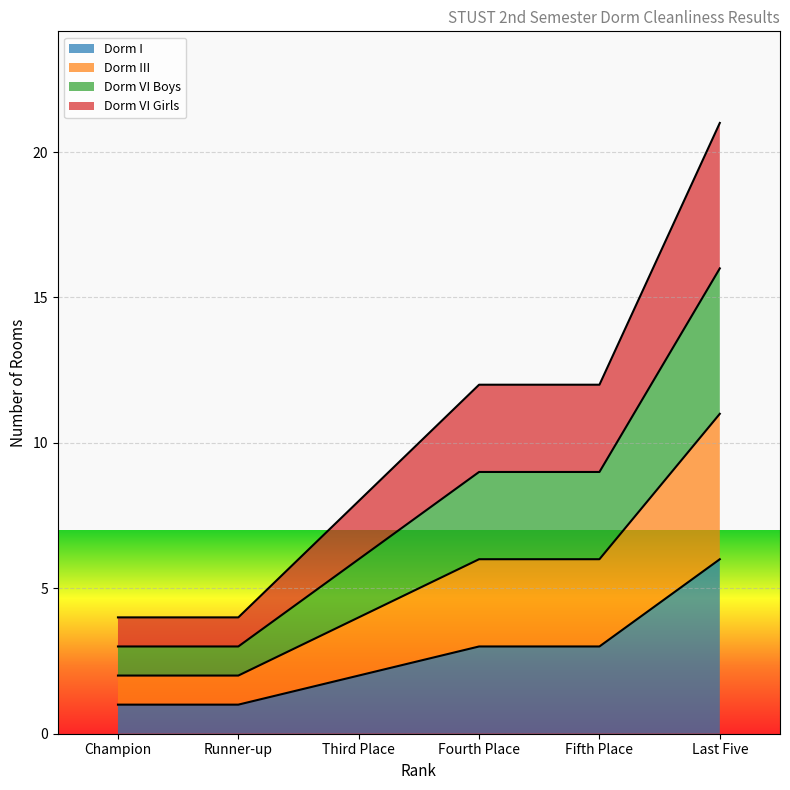

What is the sum of the Dorm I values at Champion and Fourth Place?

4